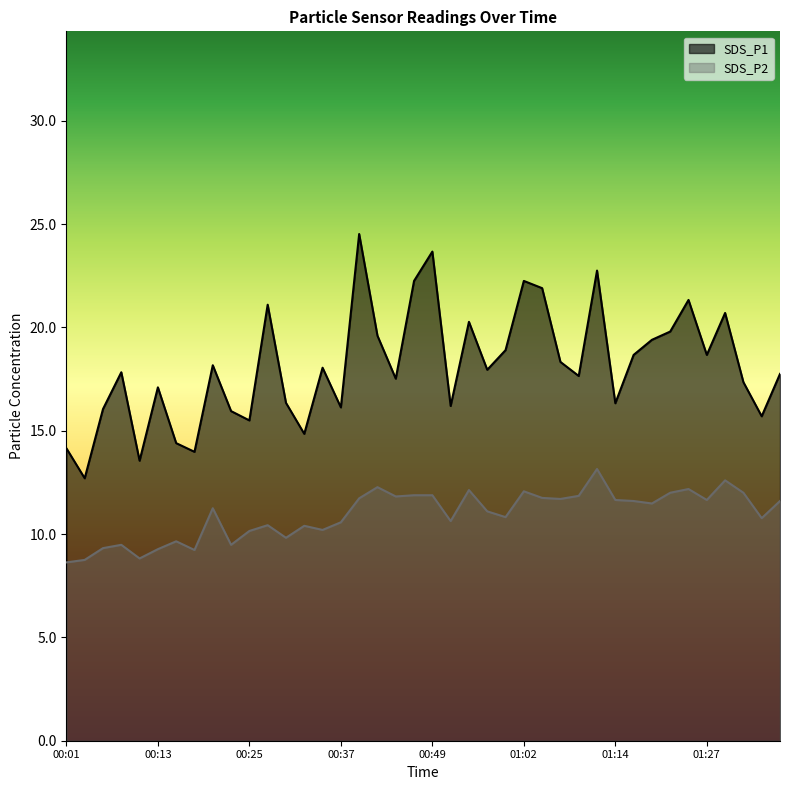

Between 00:23 and 00:49, which series saw the biggest shift?

SDS_P1